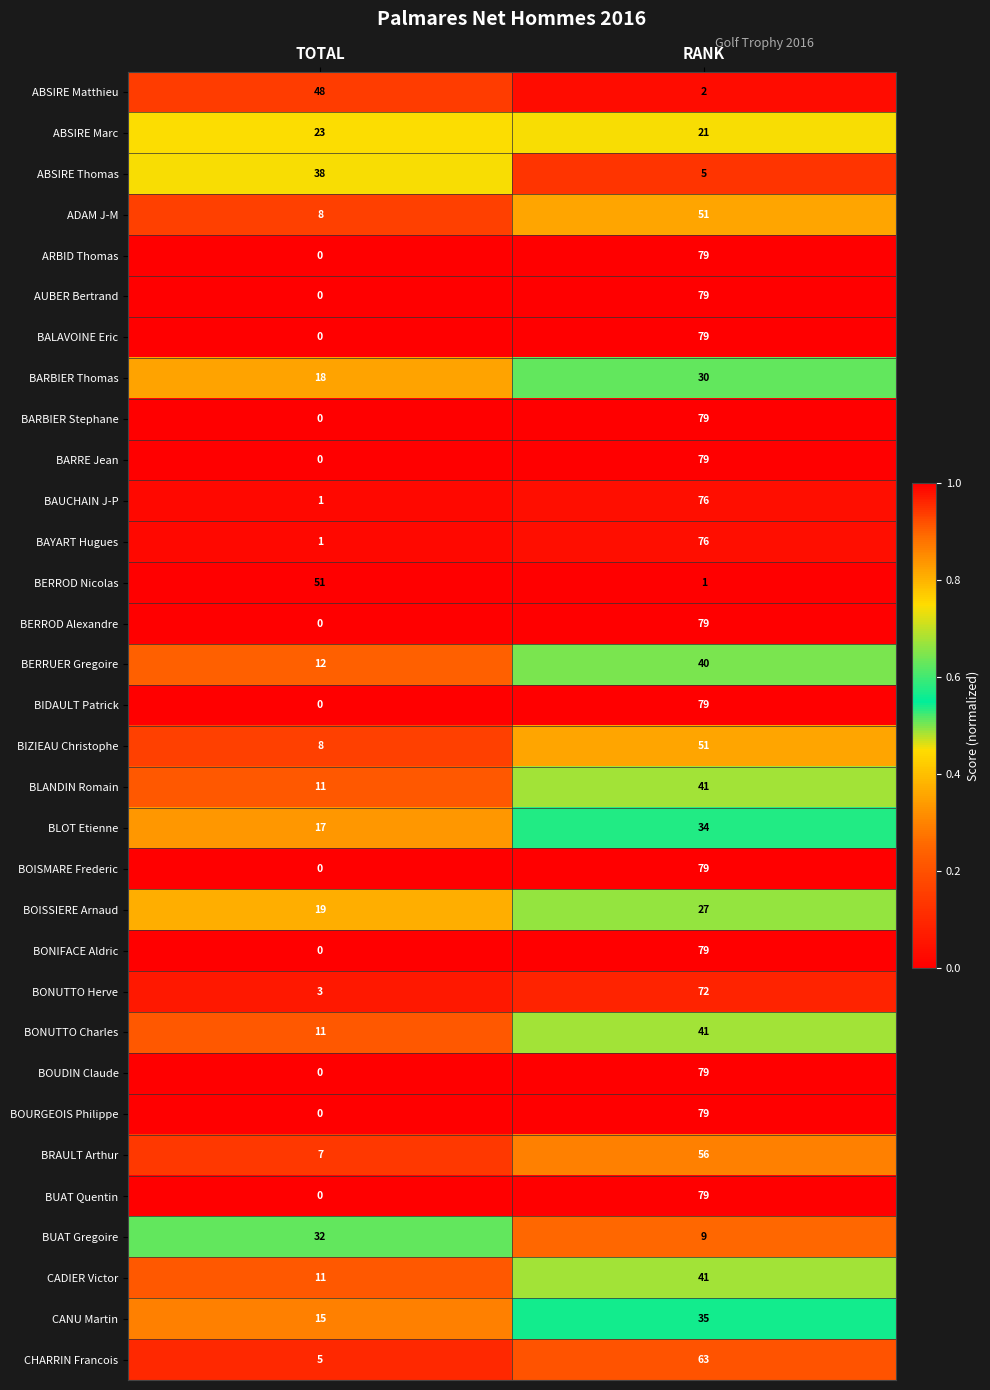

What is the difference between the highest and lowest values at TOTAL?

51